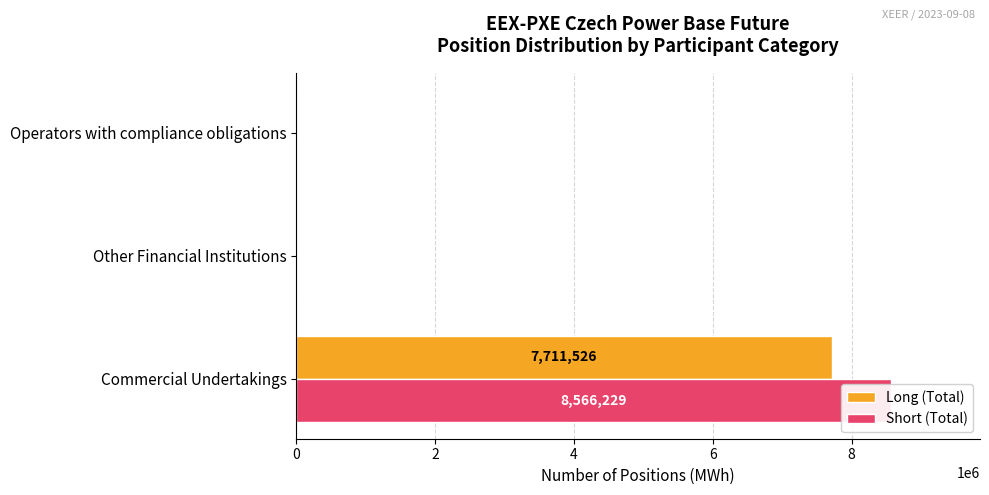

Count the number of data series in this chart.

2